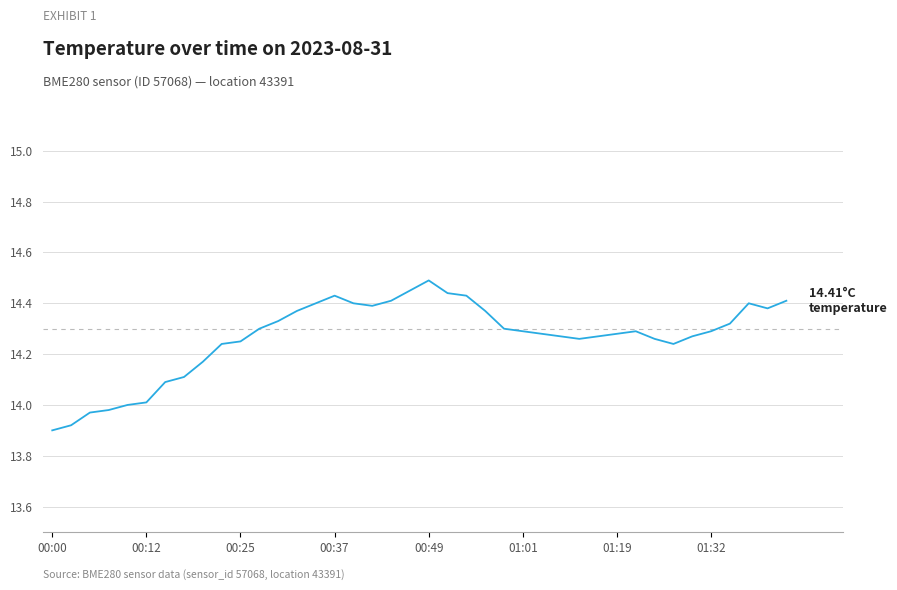

What is the difference between the maximum and minimum values?

0.6